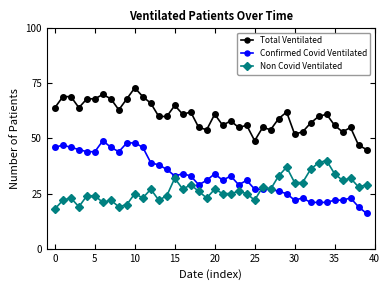

What is the maximum value shown in the chart?

73